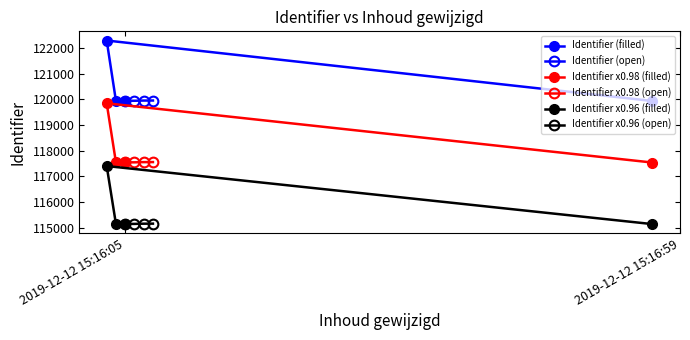

Which category has the lowest value in the Identifier (filled) series?

2019-12-12 15:16:05